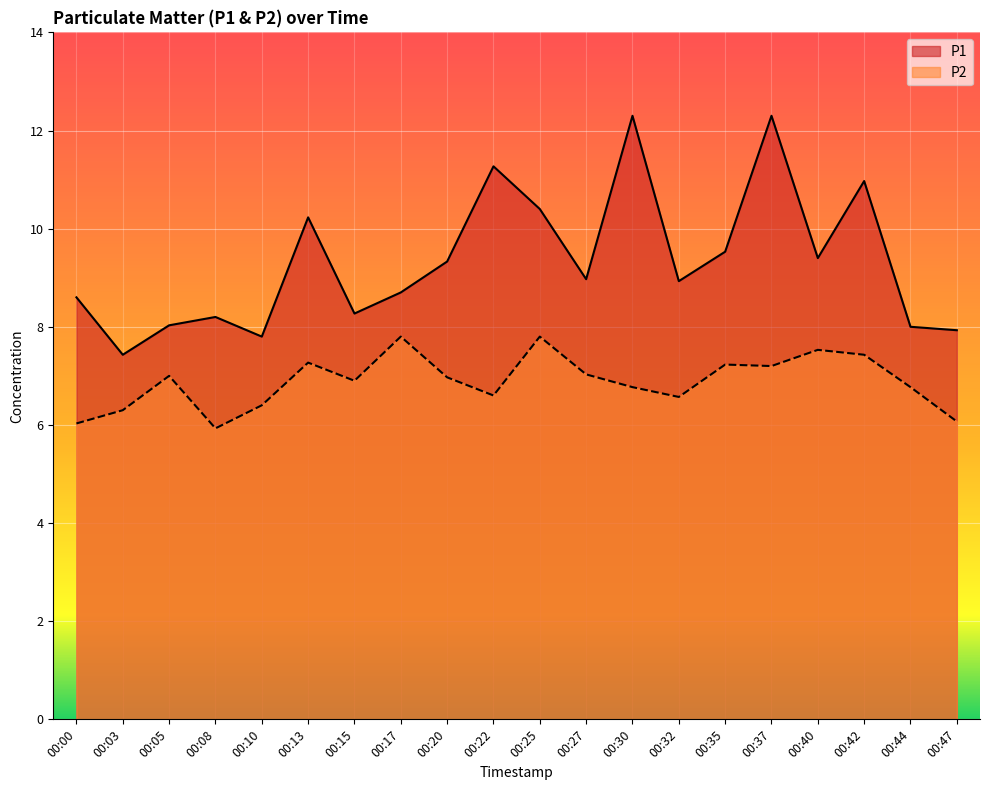

What is the sum of the P1 values at 00:25 and 00:03?

17.8